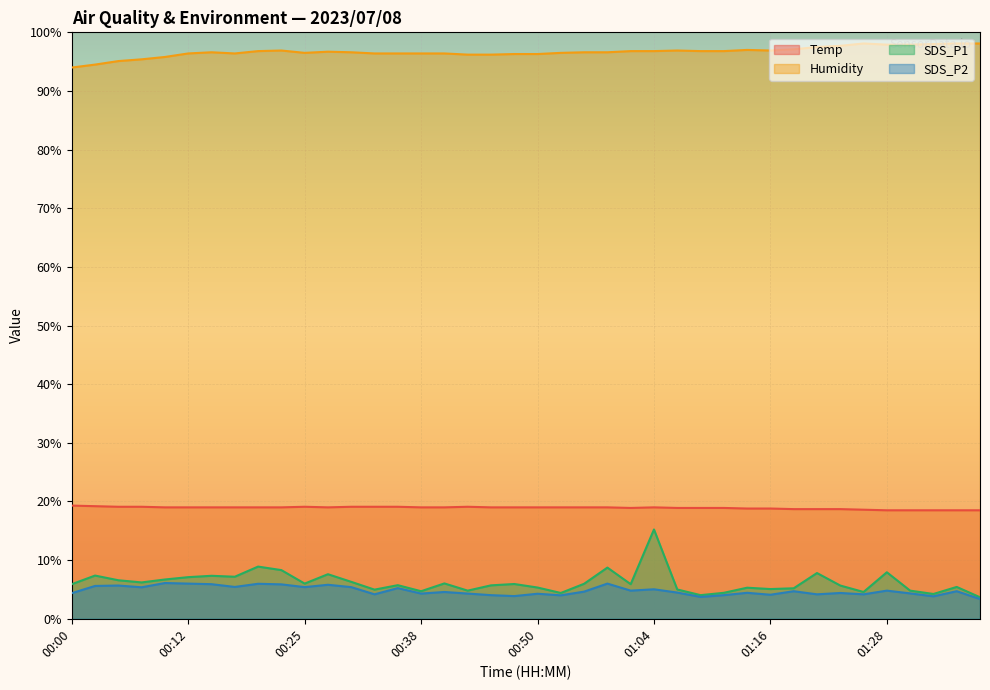

Is it true that SDS_P2 equals 4.2 at 01:21?

True